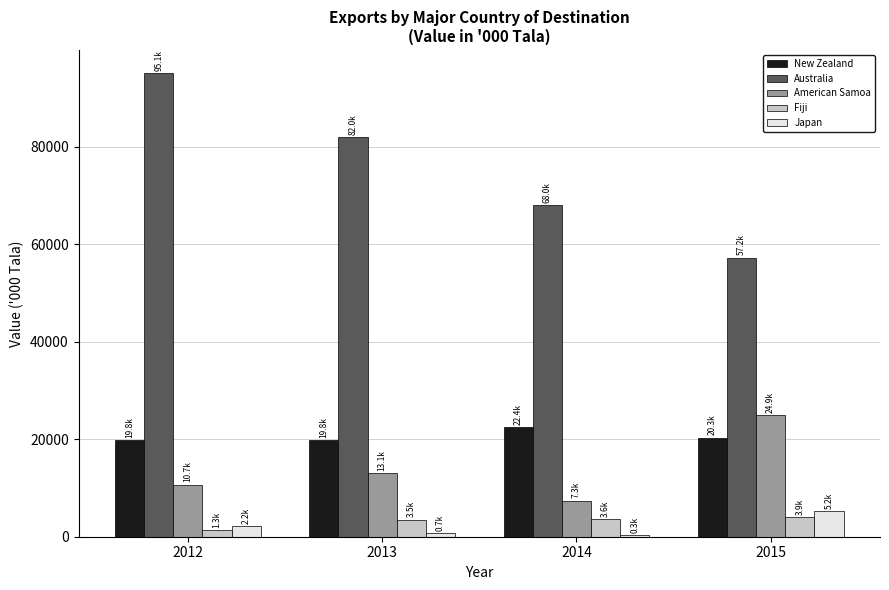

What is the highest value of the Japan series?

5214.5